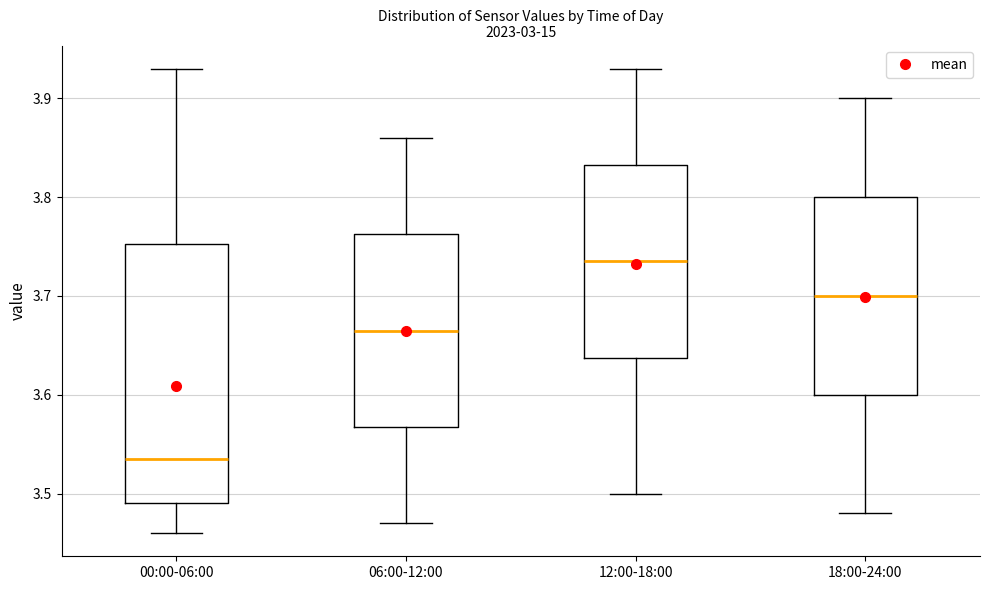

Which box is the tallest, from its lower edge to its upper edge?

00:00-06:00